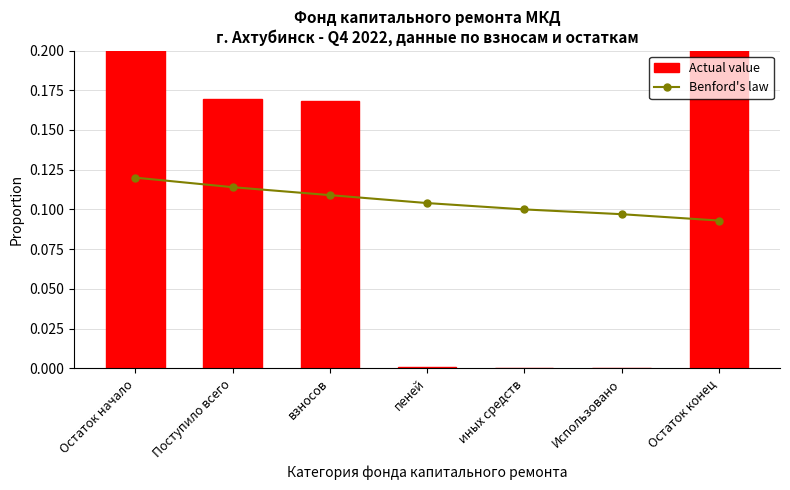

How many values in the Actual value series exceed 0?

5